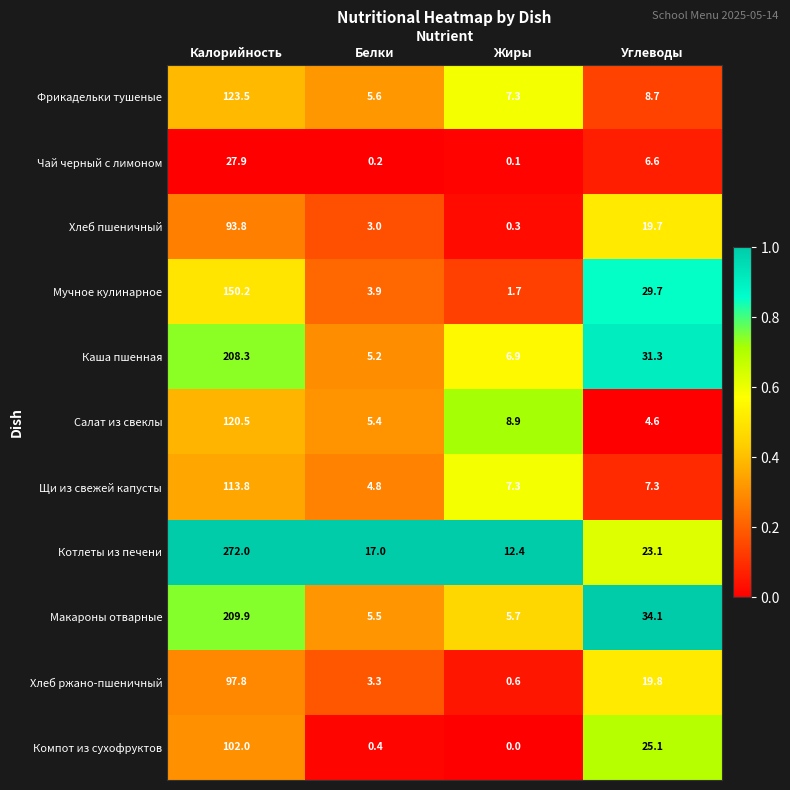

Which series has the largest range (max minus min)?

Котлеты из печени